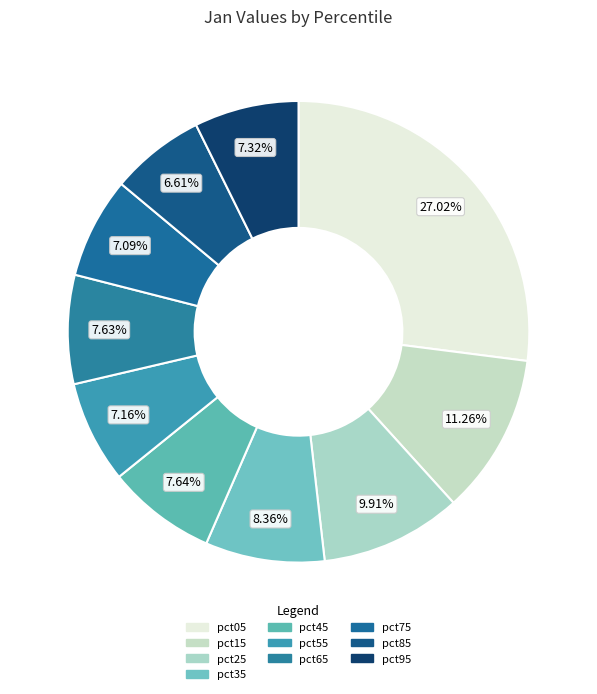

Is there any slice that represents more than half of the pie?

No